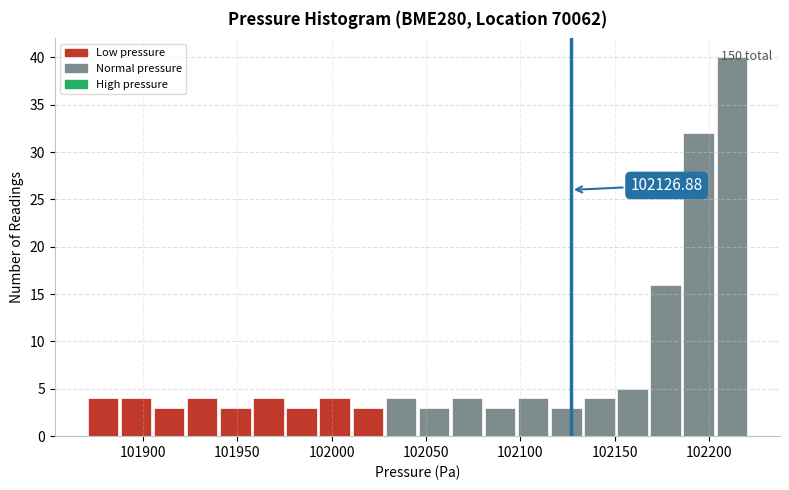

Read against the x-axis, roughly where is the centre of the tallest bar?

102210